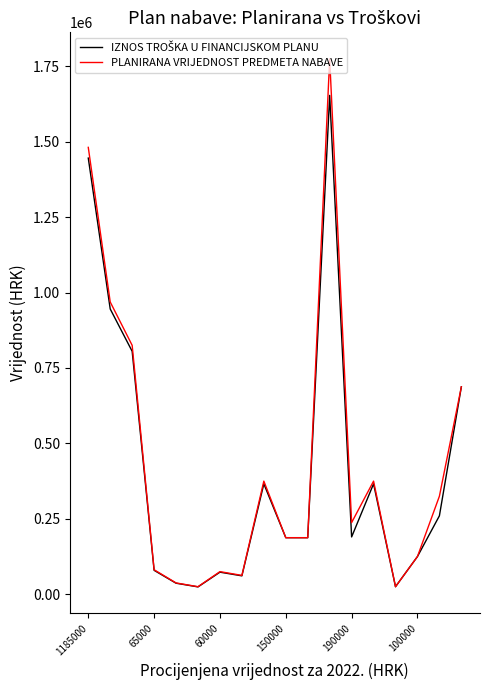

Which series has the largest total across all categories?

PLANIRANA VRIJEDNOST PREDMETA NABAVE